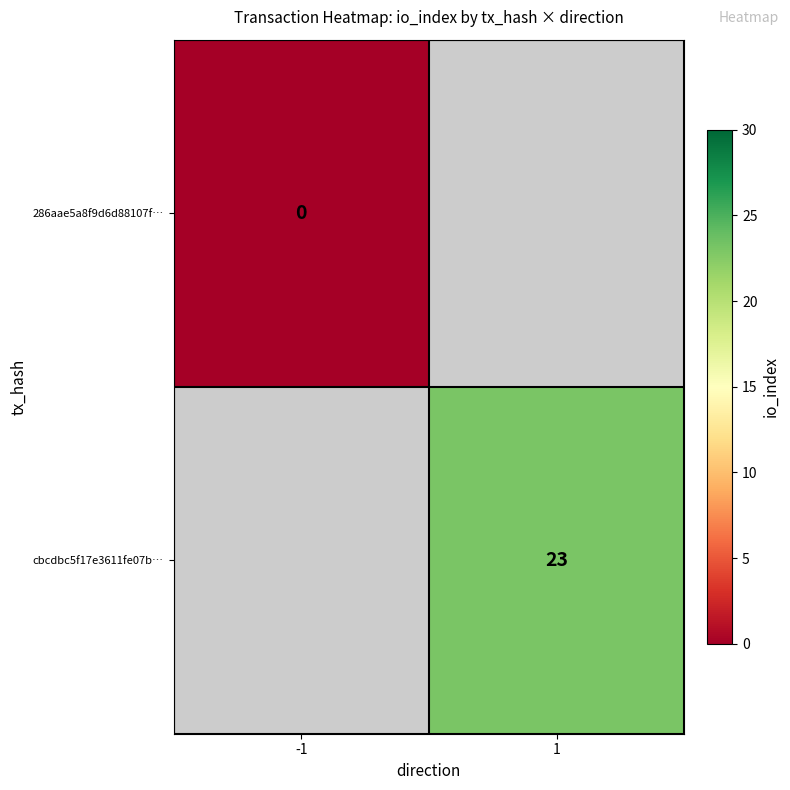

The value of cbcdbc5f17e3611fe07b… at 1 is 41. True or false?

False